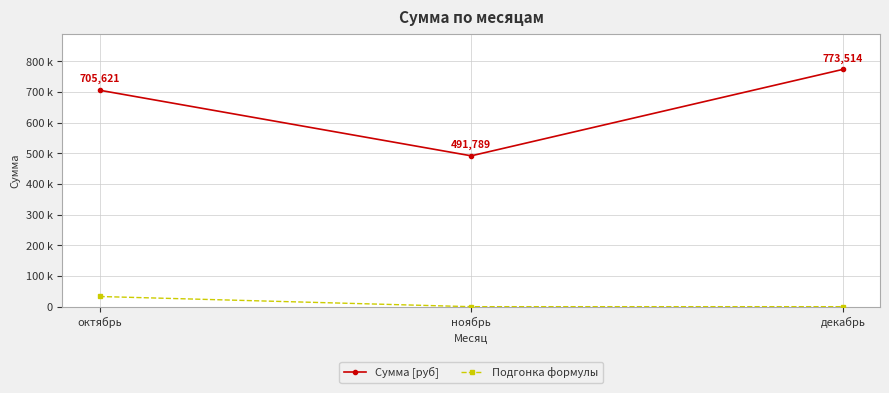

What are all the series names shown in the legend?

Сумма [руб], Подгонка формулы